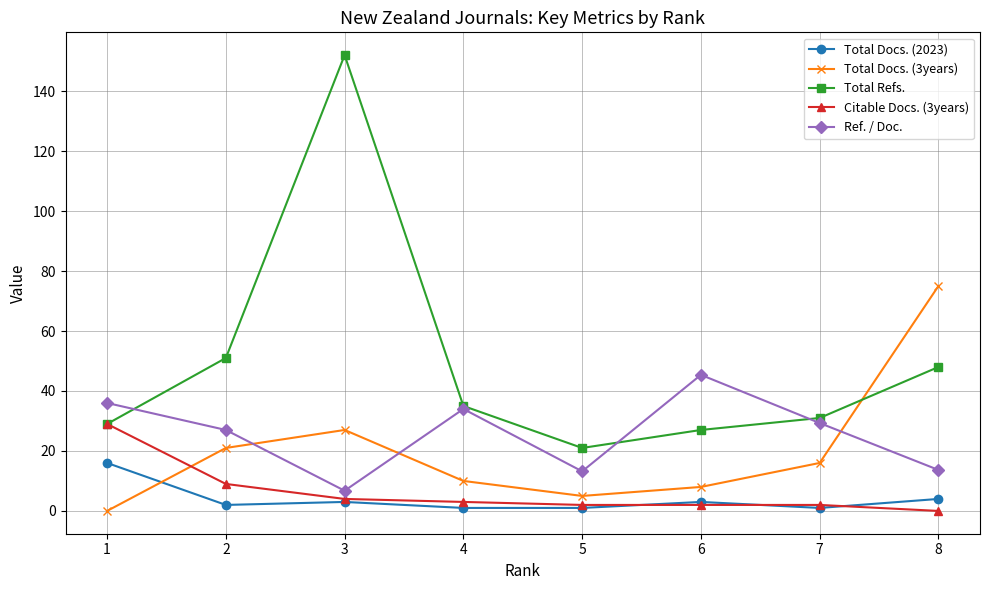

What is the value of the Ref. / Doc. point at the 5th from the left?

13.2